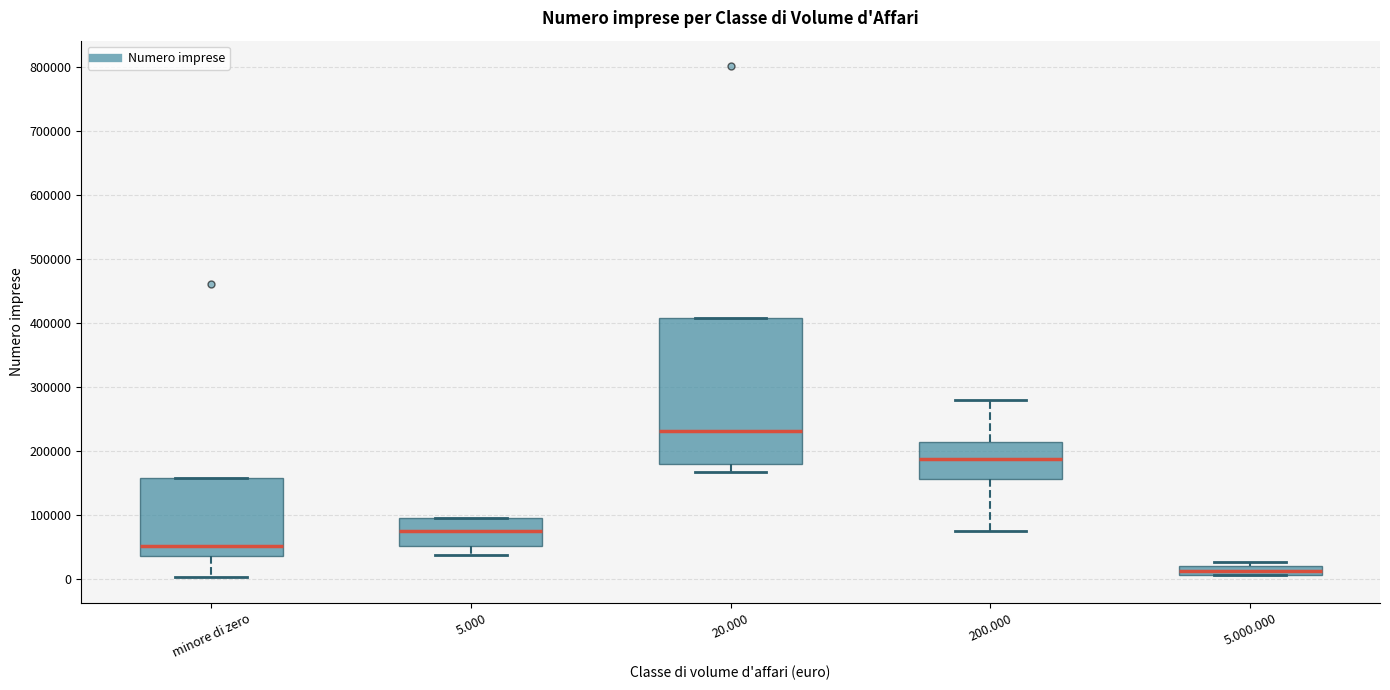

Which box is the tallest, from its lower edge to its upper edge?

20.000